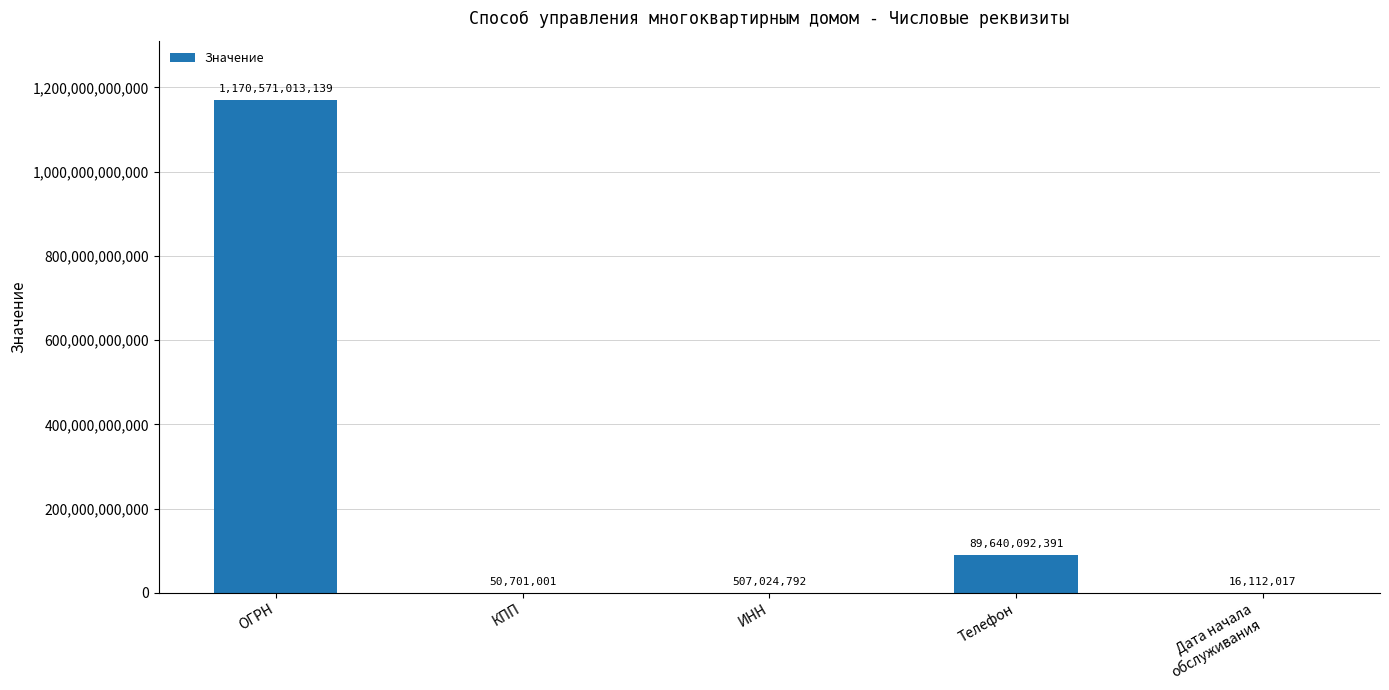

Reading left to right, extract all data points from this chart.

ОГРН=1170571013139	КПП=50701001	ИНН=507024792	Телефон=89640092391	Дата начала
обслуживания=16112017